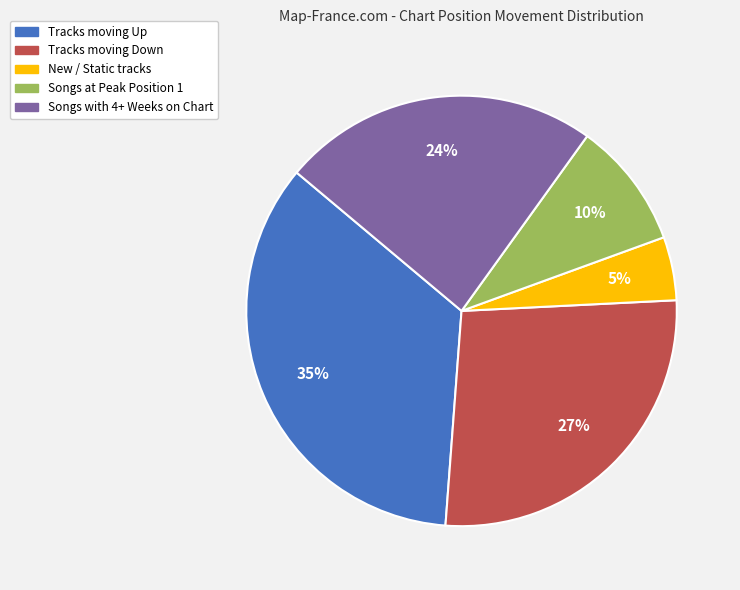

How many slices are in this pie chart?

5